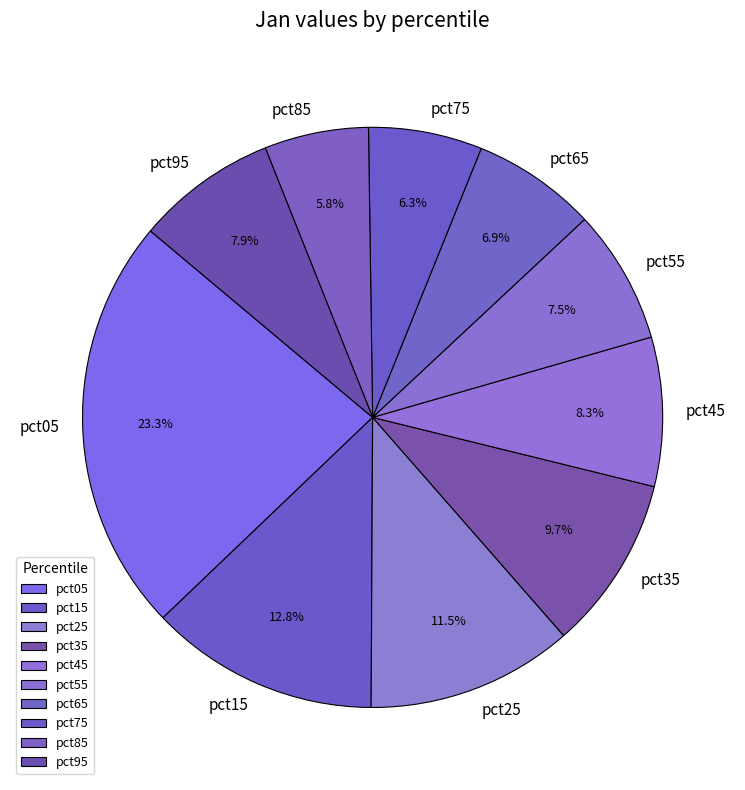

Which category has the smallest portion of the pie?

pct85